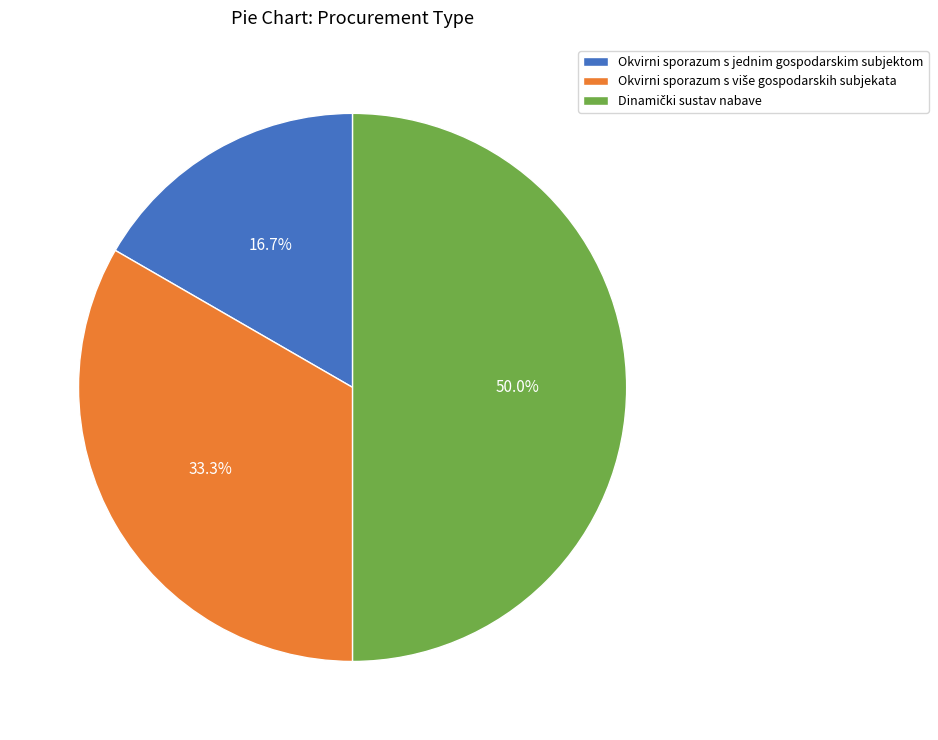

Does Okvirni sporazum s jednim gospodarskim subjektom account for over 50% of the chart?

No